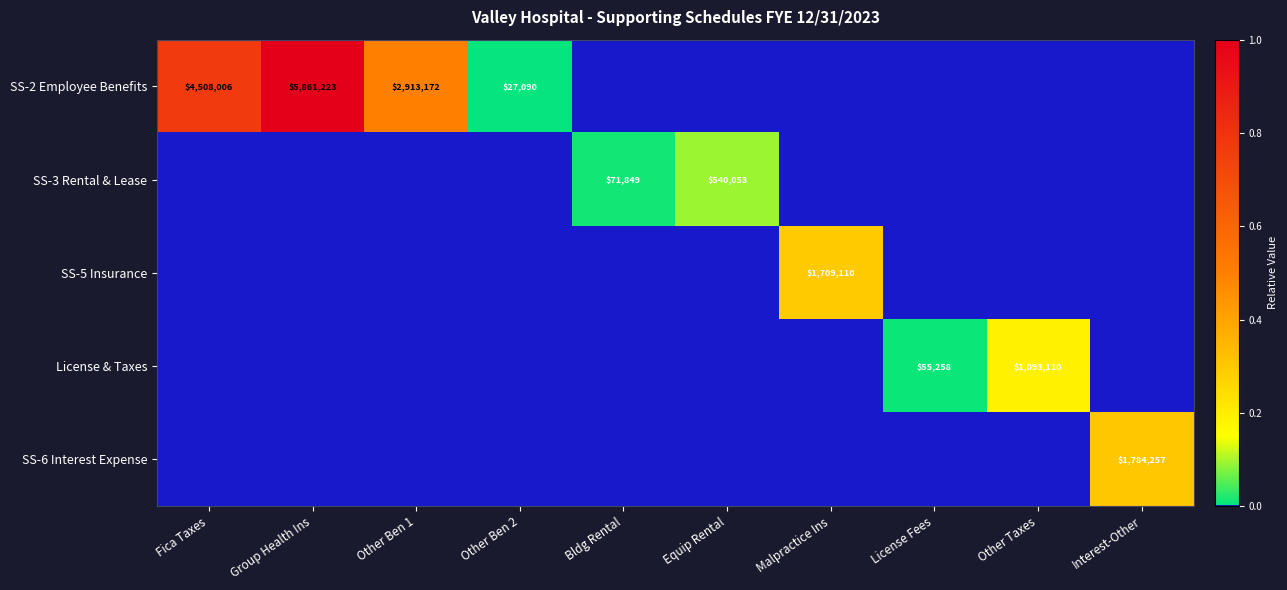

At which category does the chart reach its peak across all series?

Group Health Ins